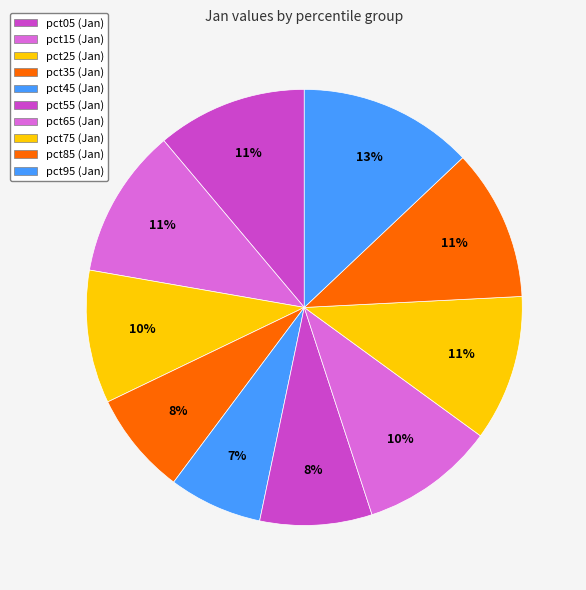

Count the number of slices in the pie.

10